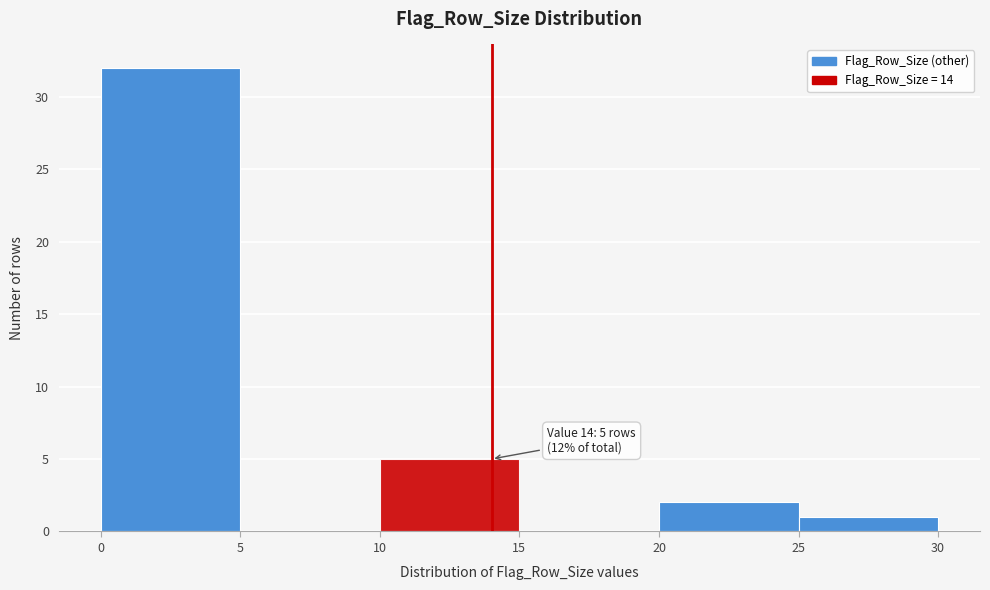

Over which range of the x-axis is the bar tallest?

0 to 5